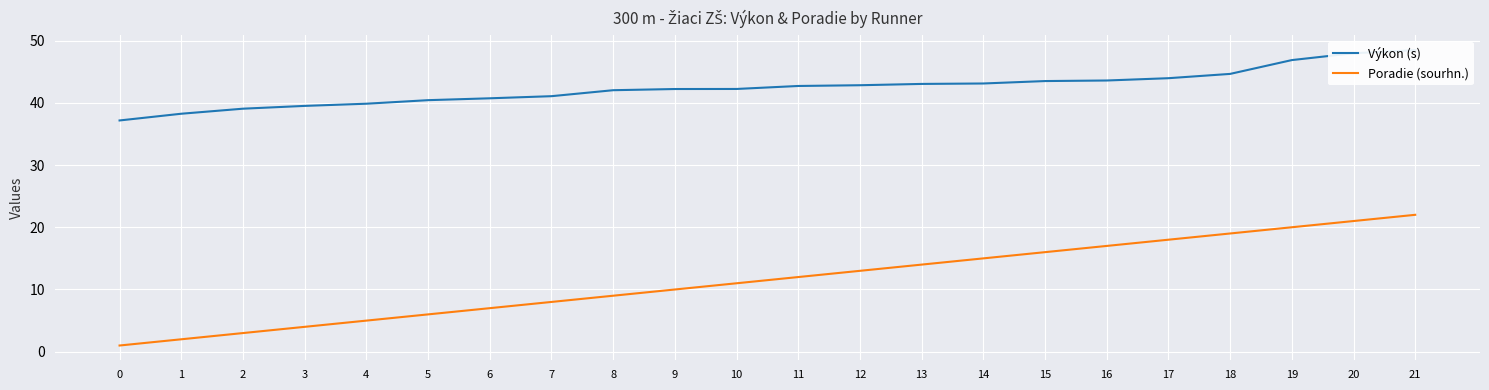

Is the value of Poradie (sourhn.) at 7 greater than the value of Výkon (s) at 11?

No